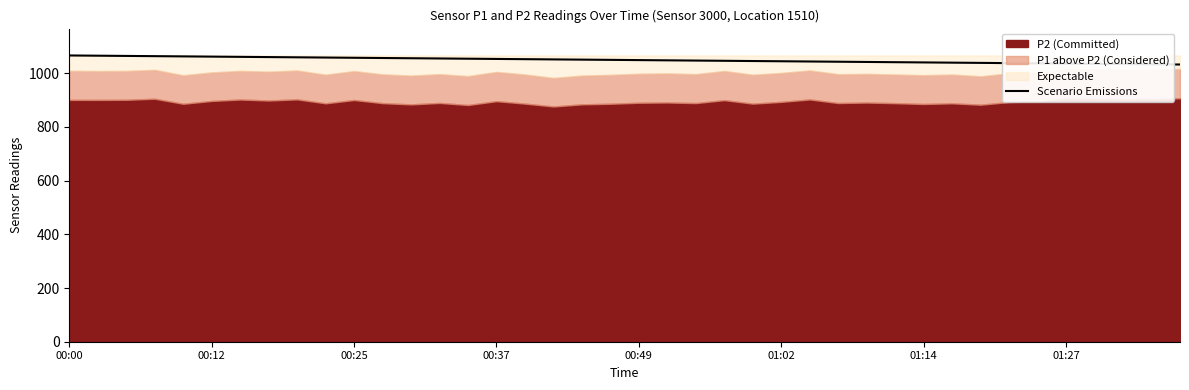

What is the minimum value for Scenario Emissions?

1032.1